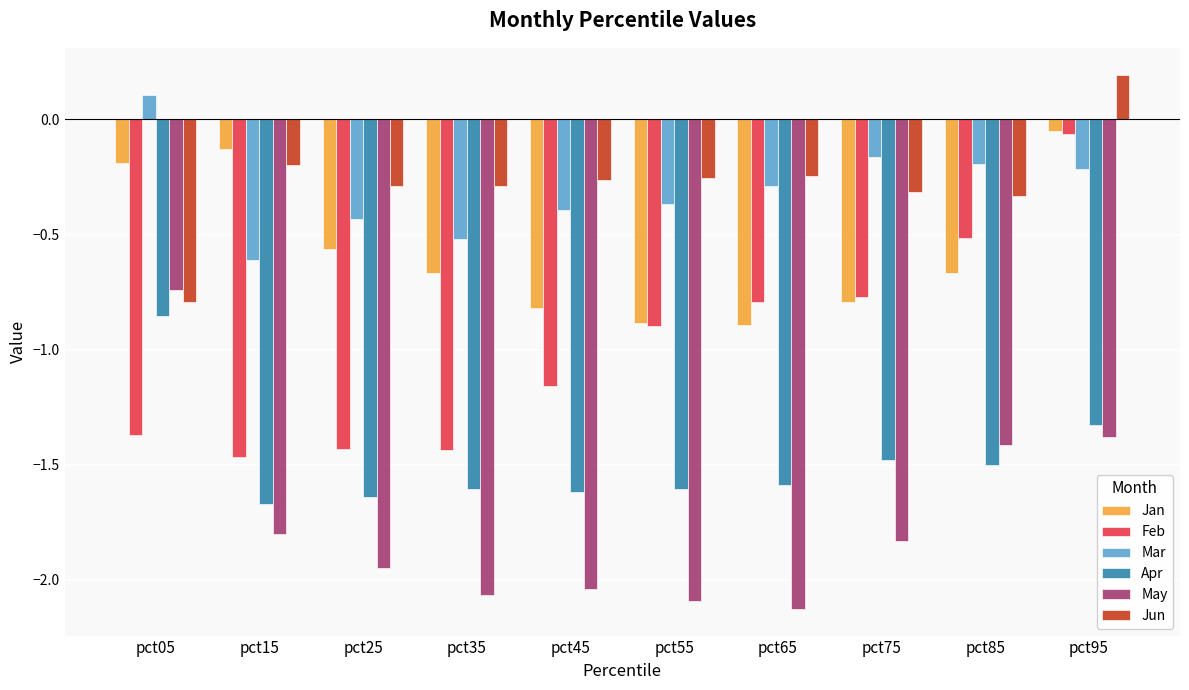

Which series changed the most between pct15 and pct35?

Jan